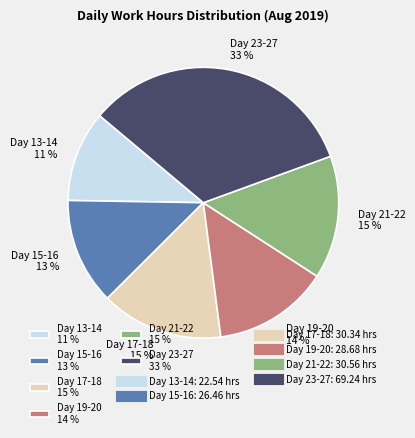

How many slices are in this pie chart?

6